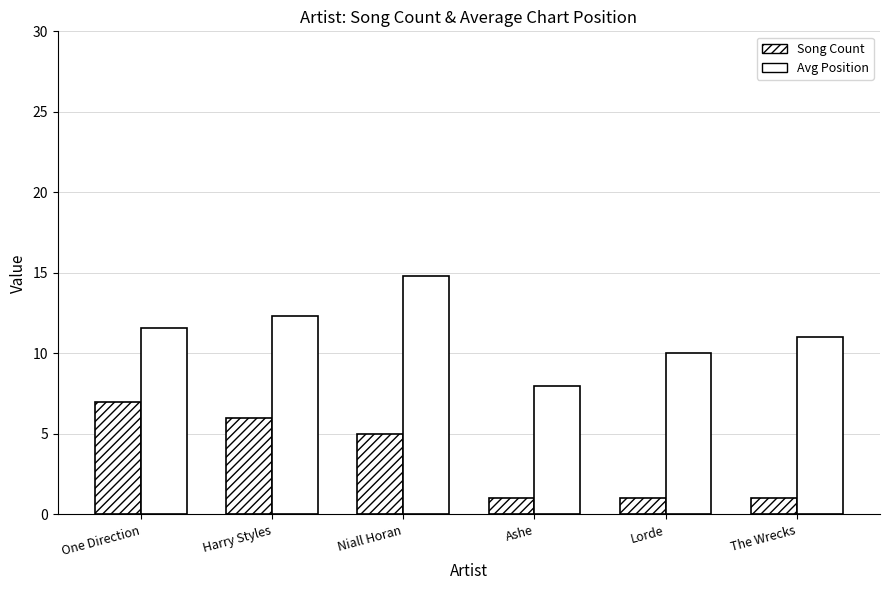

How many groups of bars are there?

6